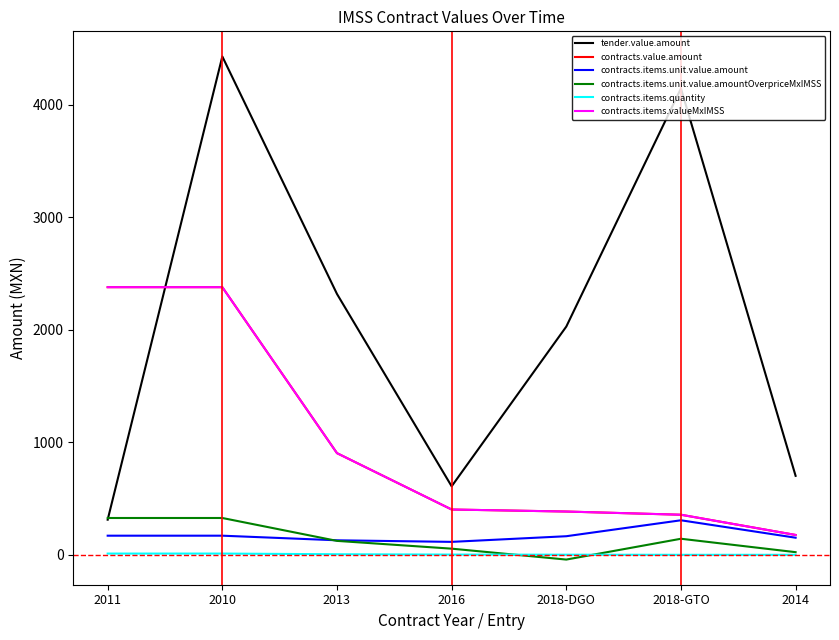

What is the label of the 4th point from the left?

2016